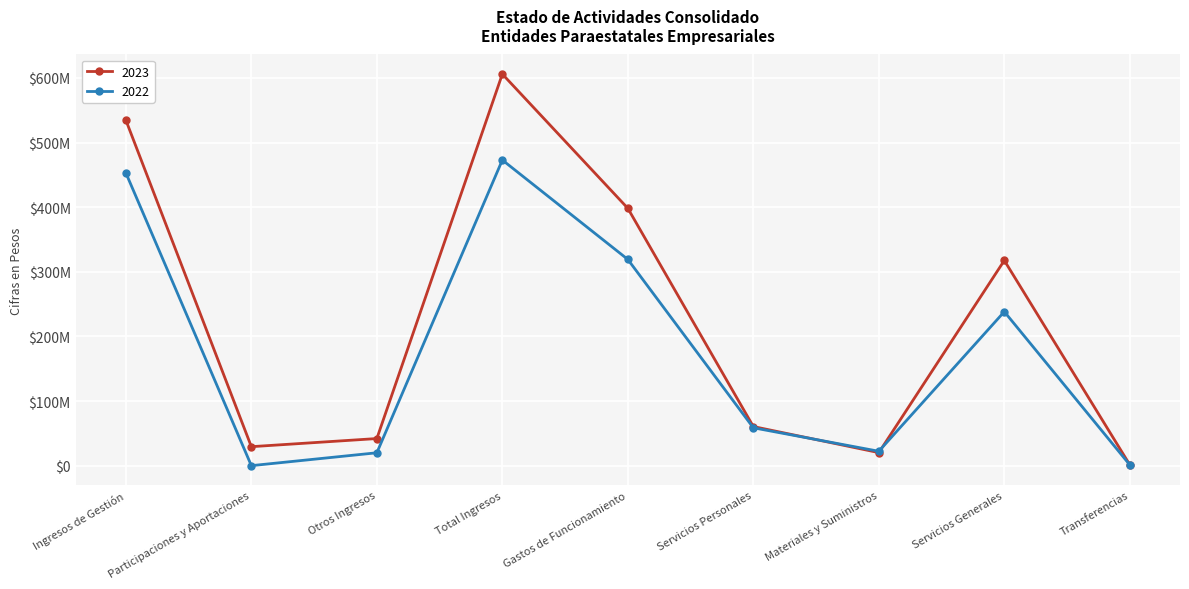

Is this an area chart (filled region under the line)?

No